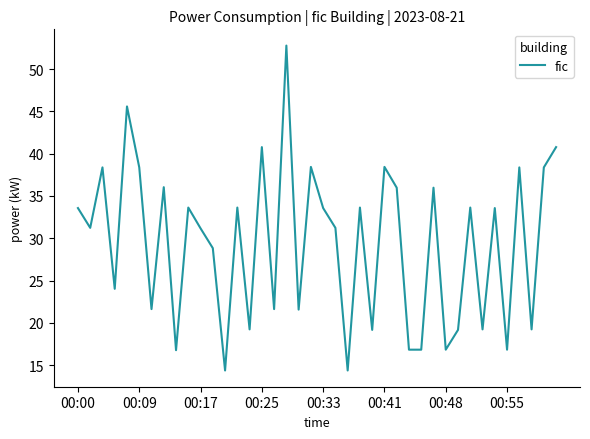

What is the maximum value shown in the chart?

52.8